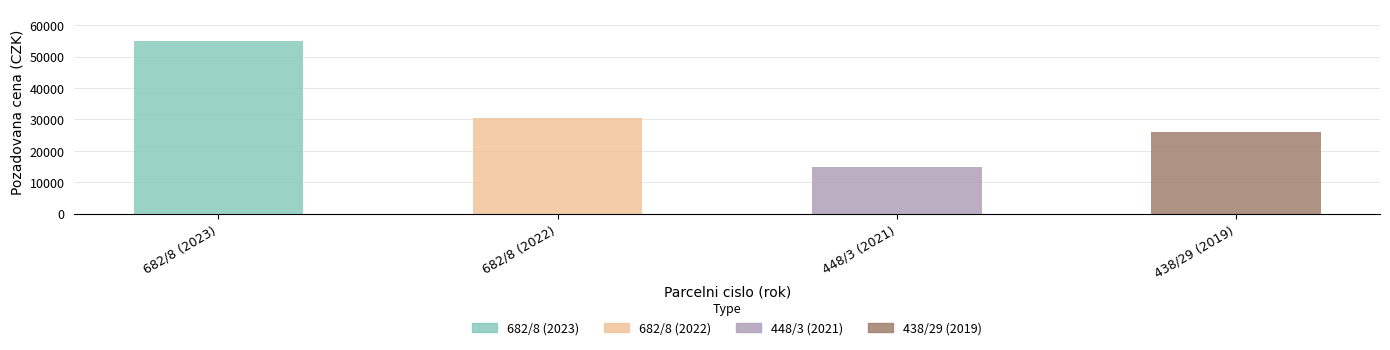

Which category has the highest value across all series?

682/8 (2023)